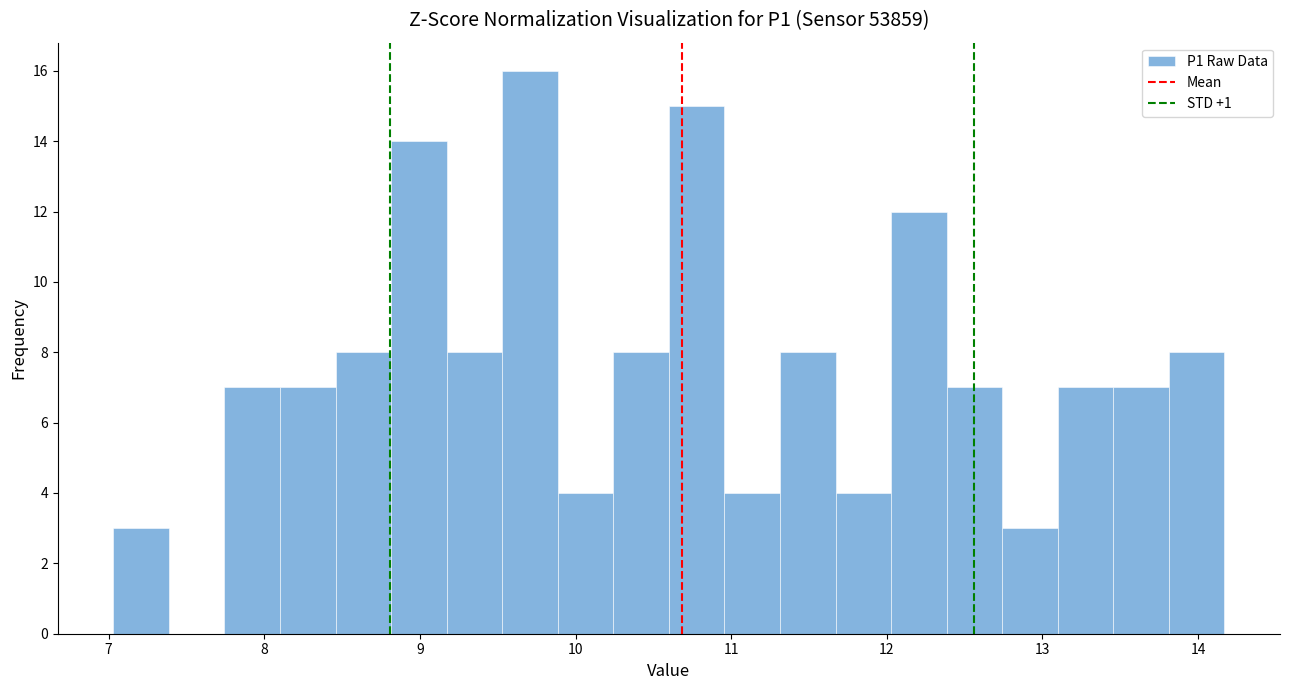

Around what value on the x-axis is the tallest bar? Give the approximate position of its centre, as read against the axis.

9.7